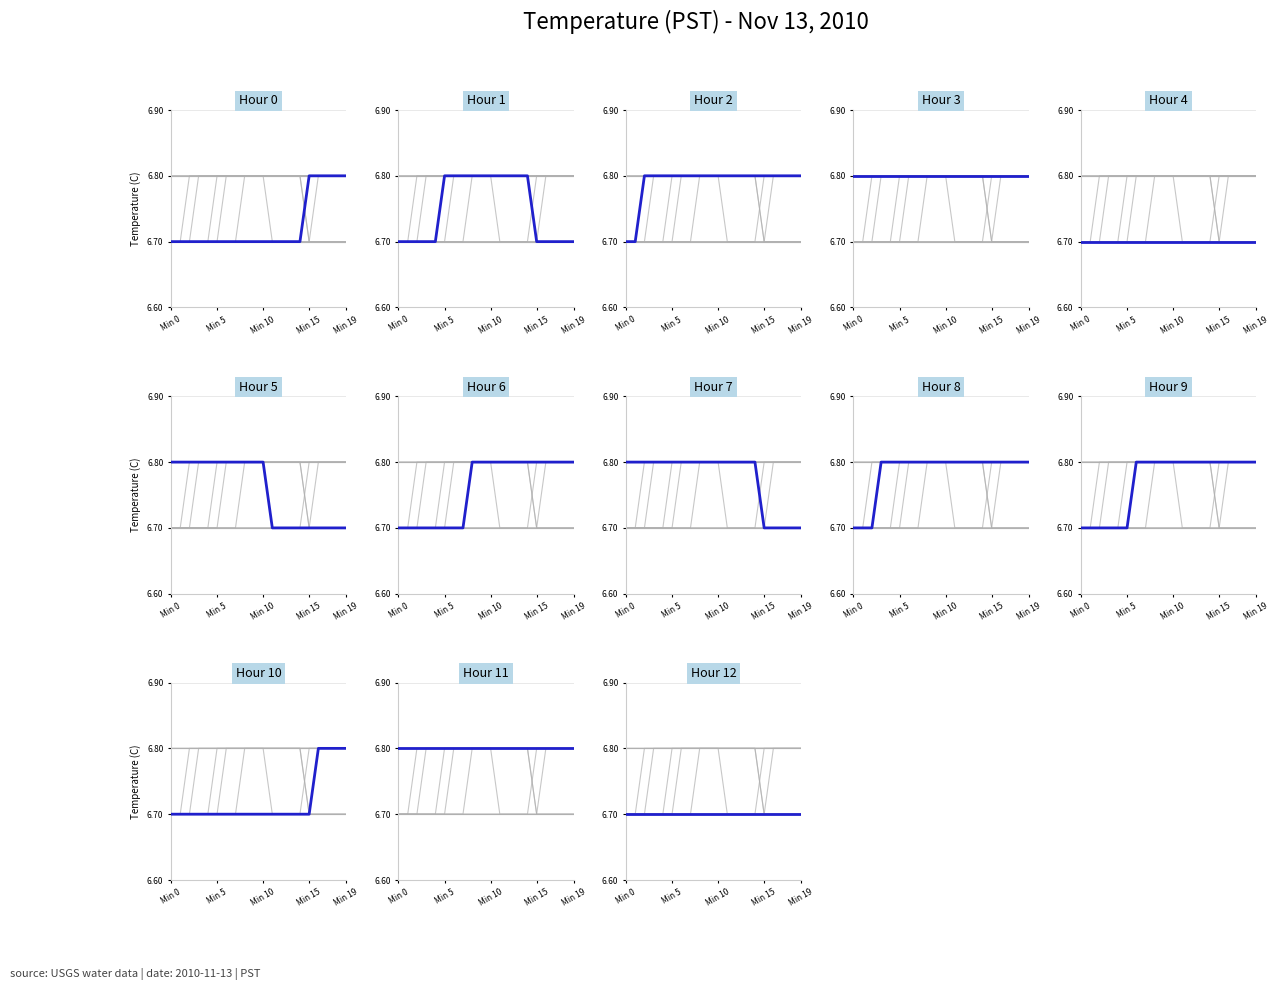

What is the label of the 8th point from the right?

12